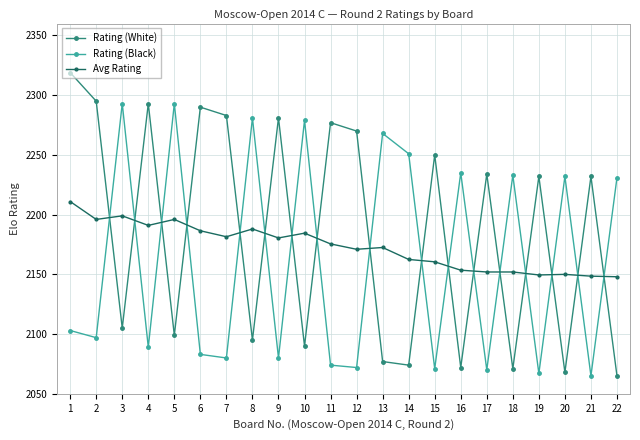

What is the value of the Avg Rating point at the 21st from the left?

2148.5